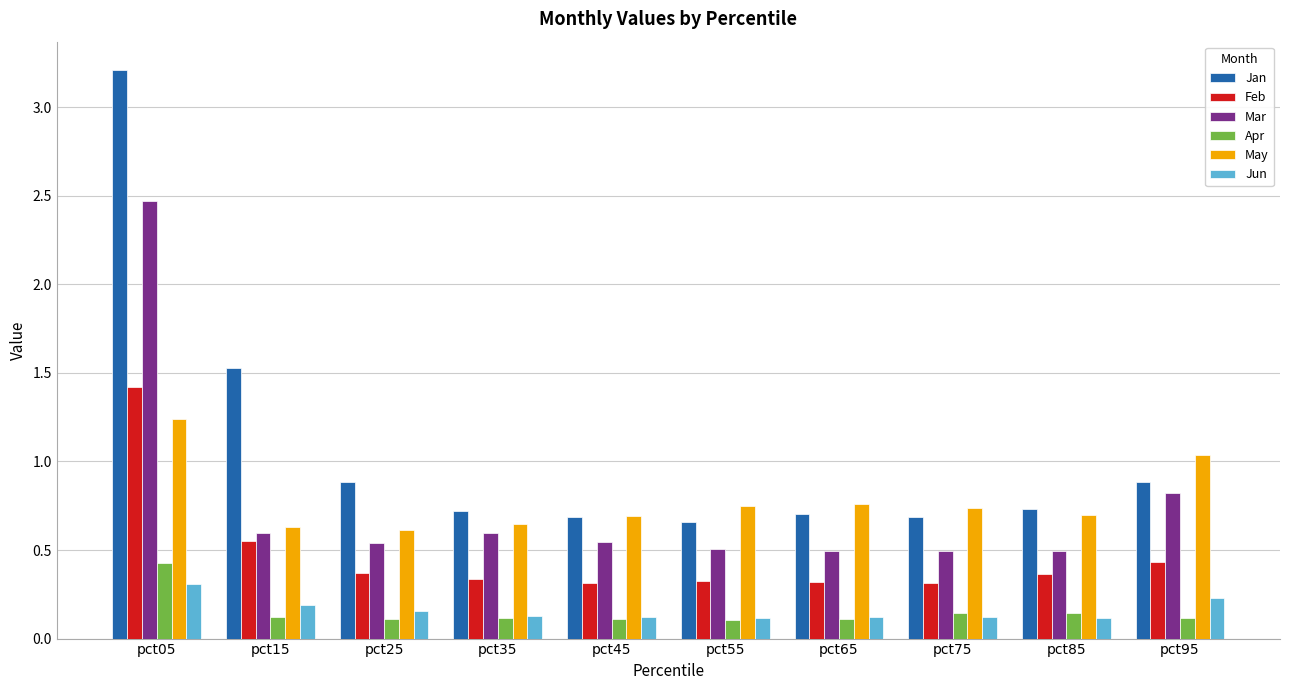

What is the sum of all Apr values?

1.5